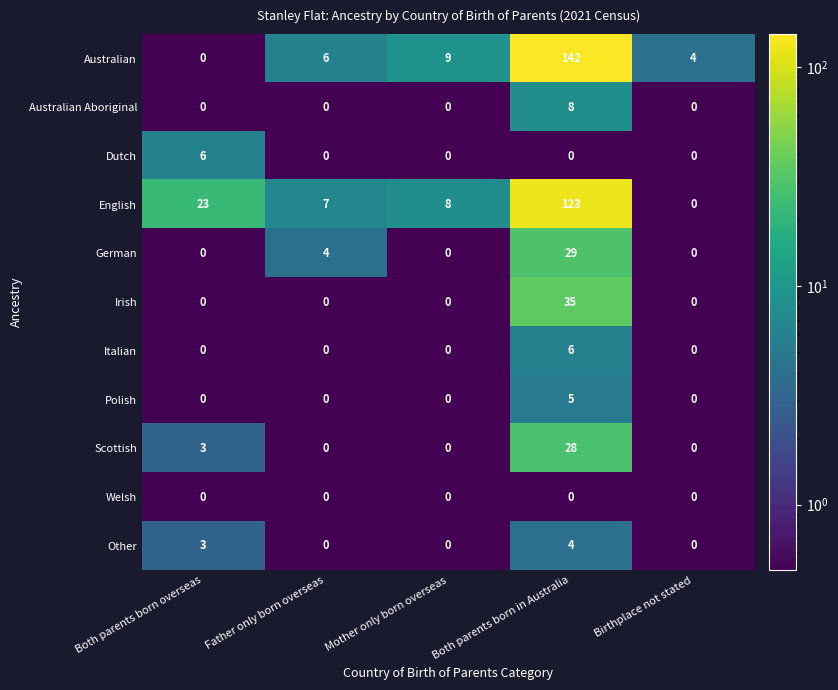

What is the sum of all Australian values?

161